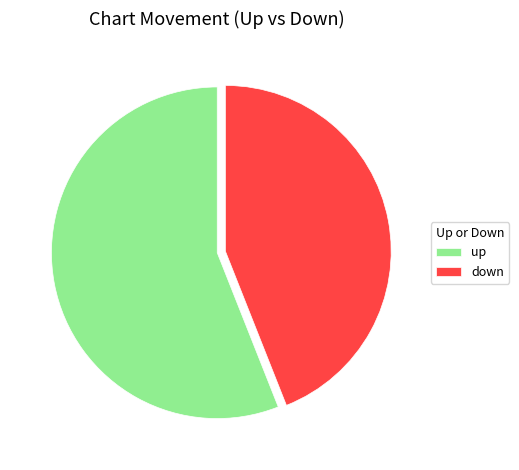

The up slice represents 43% of the pie. True or false?

False